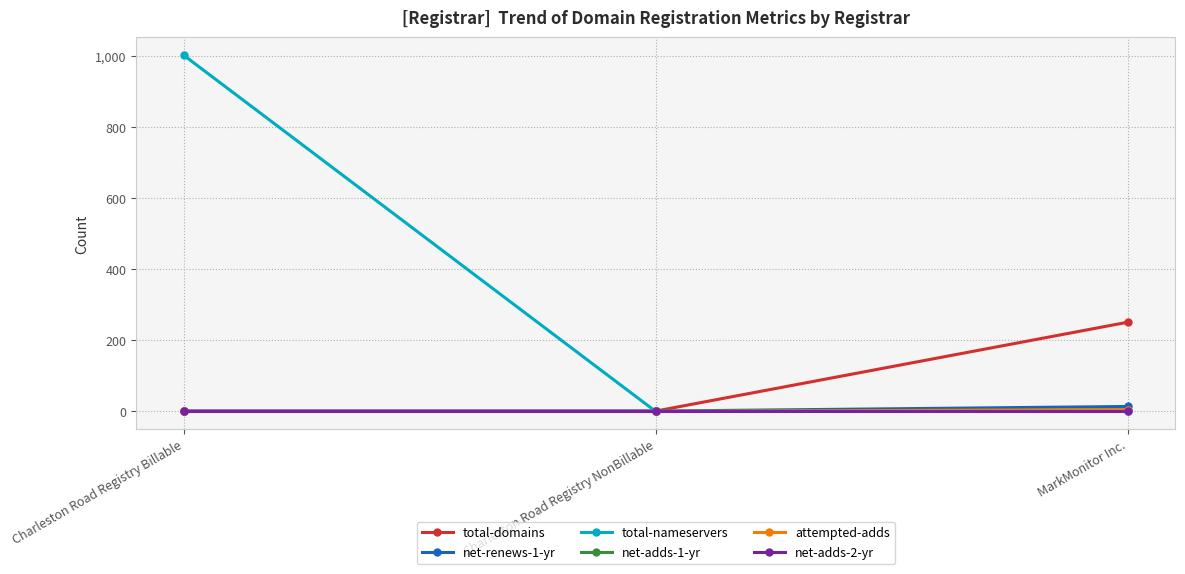

Does the chart have visible grid lines?

Yes